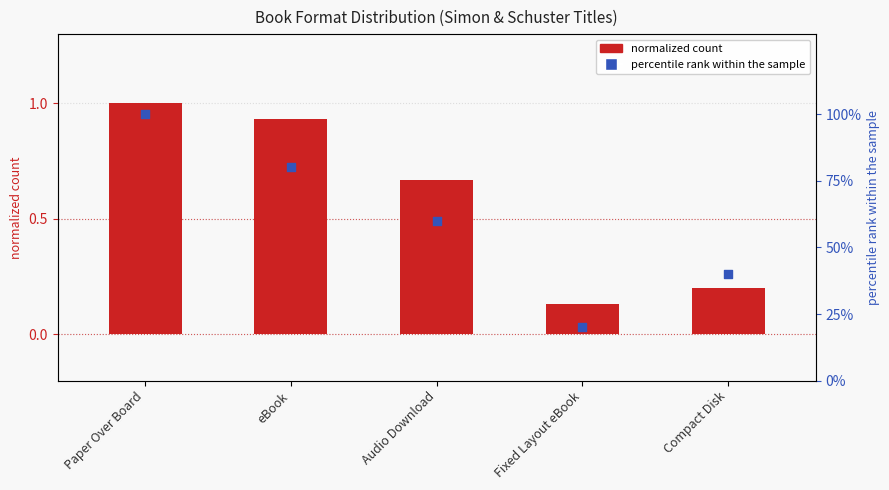

Which series has the largest total across all categories?

percentile rank within the sample